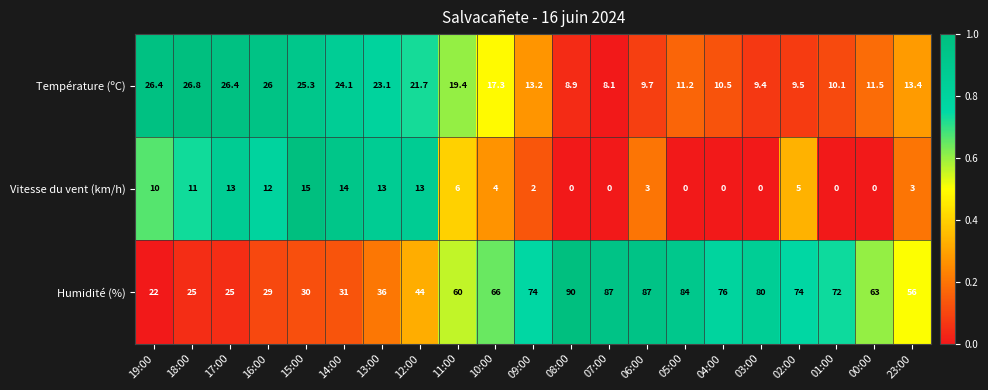

Which series has the widest spread of values?

Humidité (%)